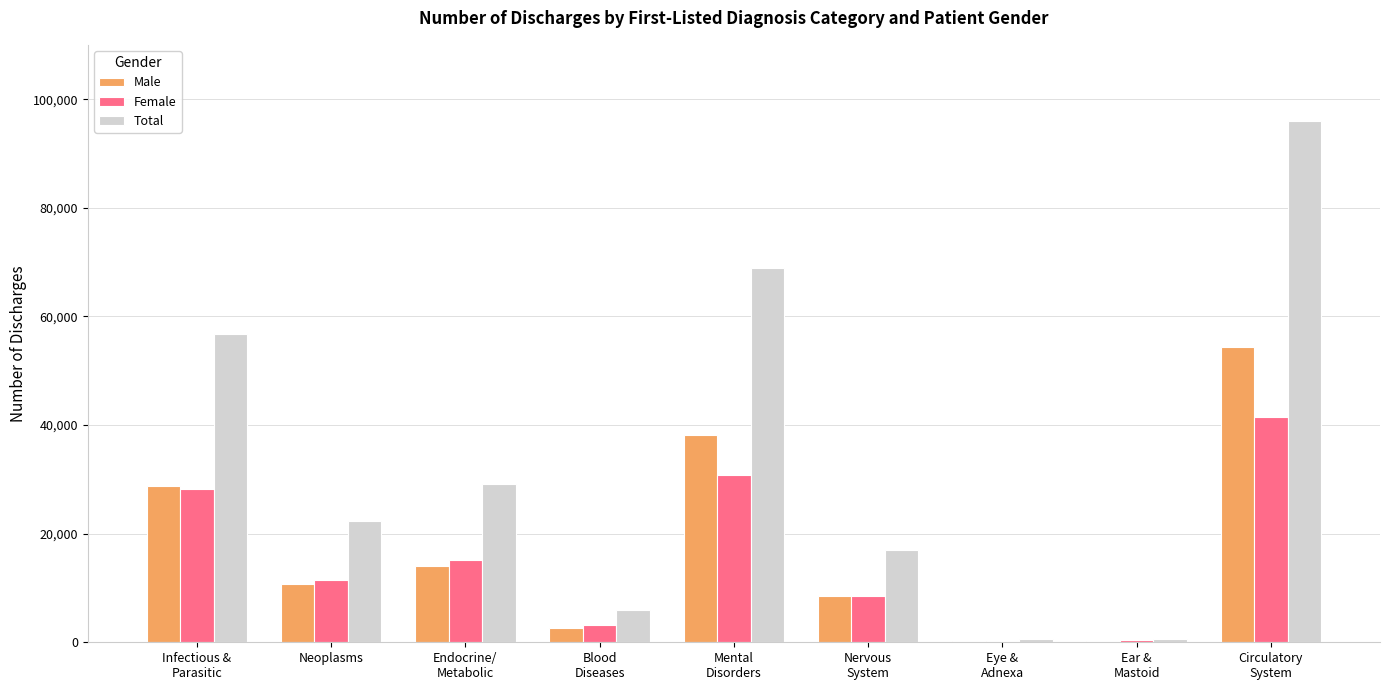

What value does the Female series have at Nervous
System, to the nearest 10?

8520